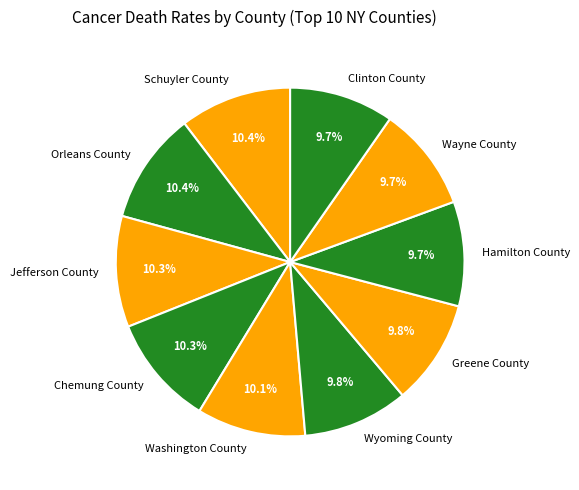

Is Schuyler County the majority of the pie?

No